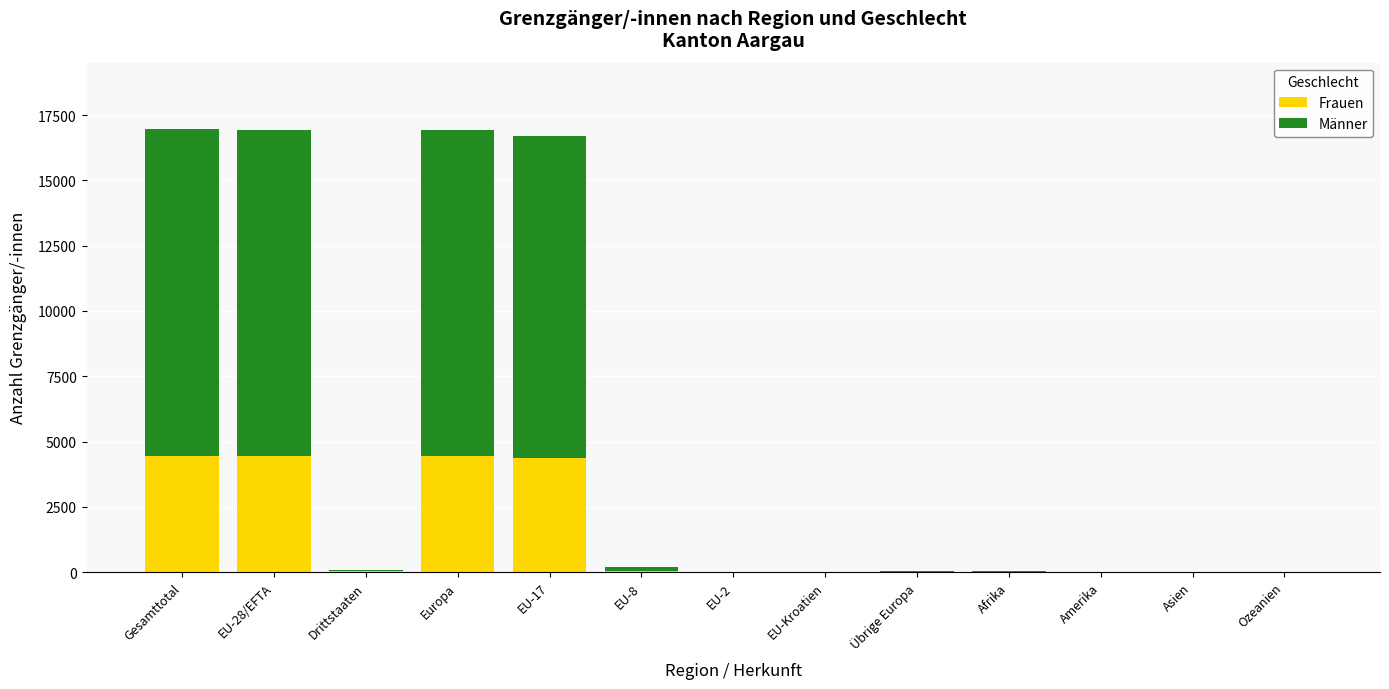

The Frauen series shows 4443 at Gesamttotal. True or false?

True